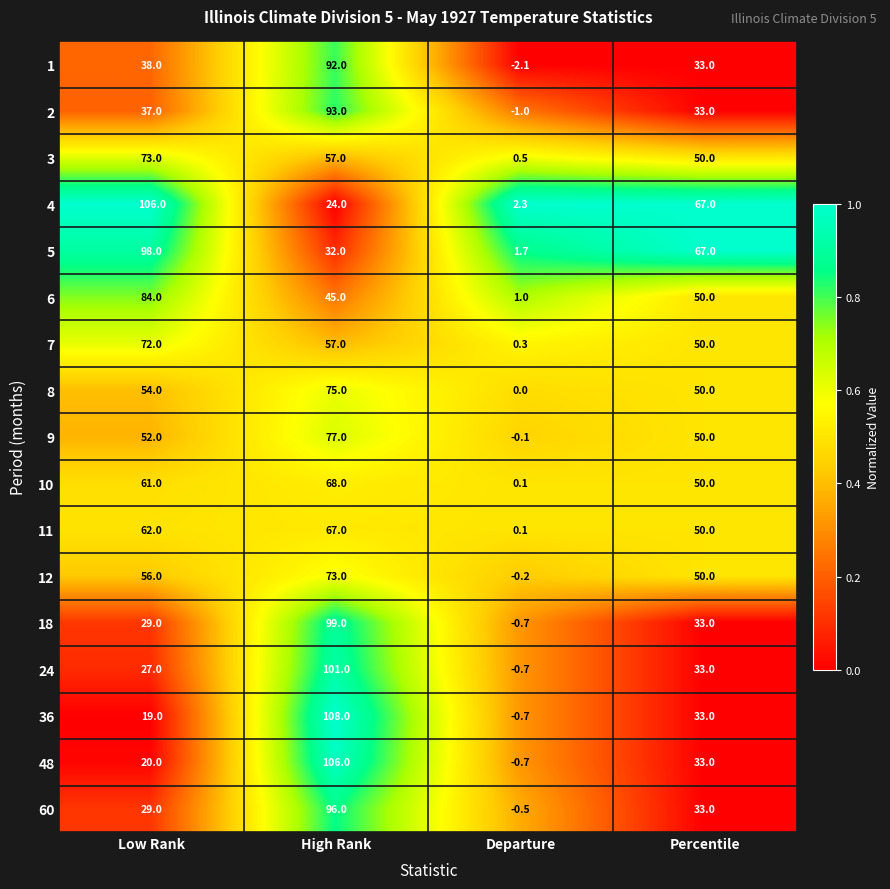

Read the 11 value at High Rank.

67.0